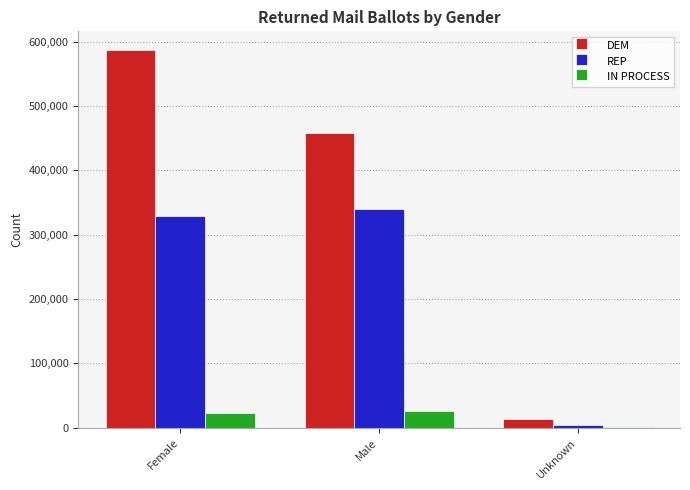

At which label does DEM reach its peak?

Female